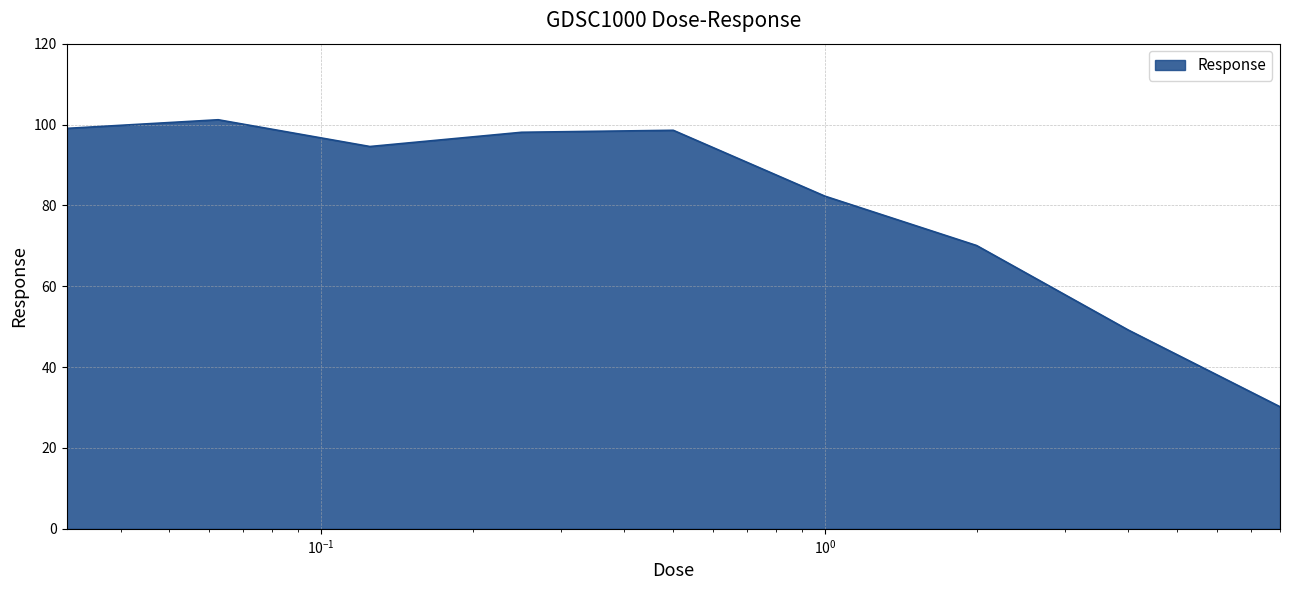

What is the minimum value shown in the chart?

30.2